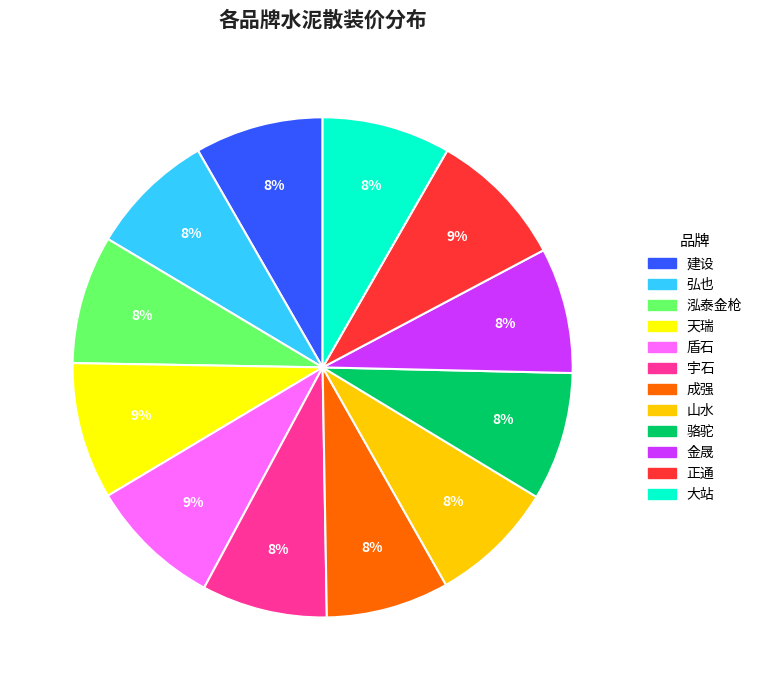

Count the number of slices in the pie.

12